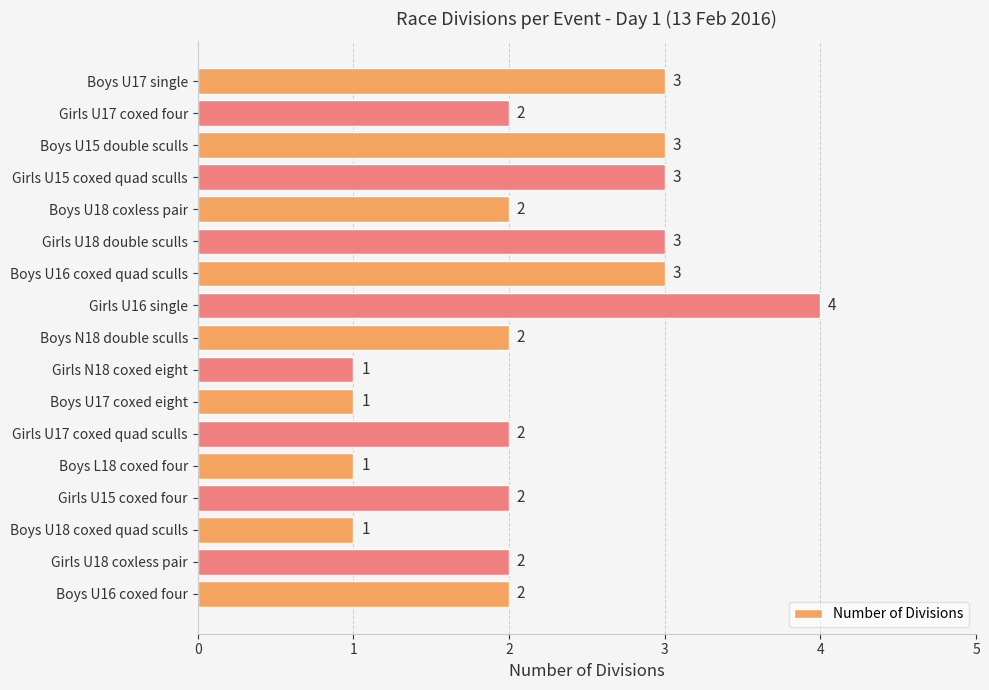

What is the ratio of the value at Girls U16 single to the value at Girls U15 coxed quad sculls?

1.3